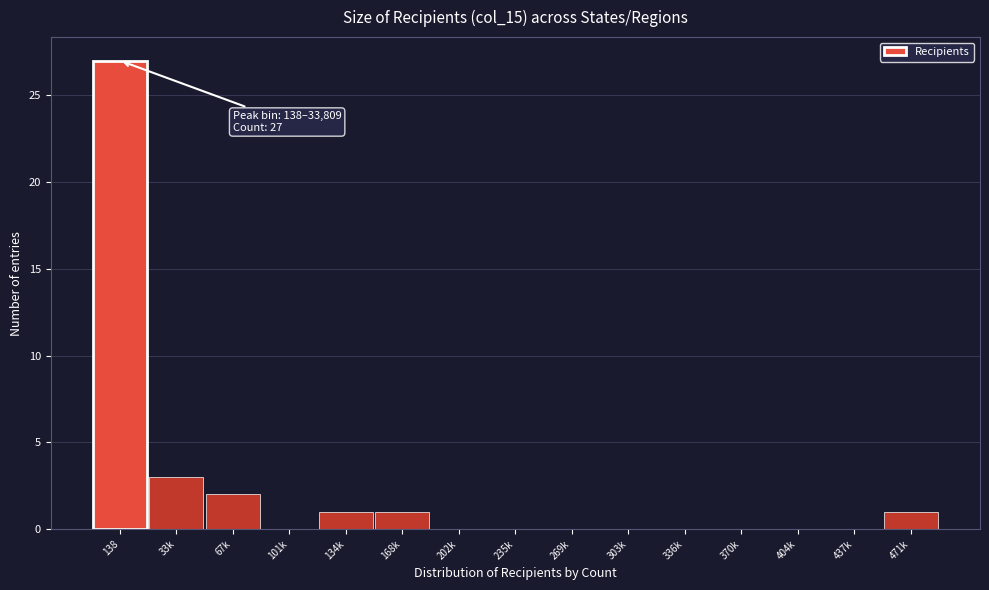

Reading left to right, transcribe all the data shown in this chart.

138=27	33k=3	67k=2	101k=0	134k=1	168k=1	202k=0	235k=0	269k=0	303k=0	336k=0	370k=0	404k=0	437k=0	471k=1